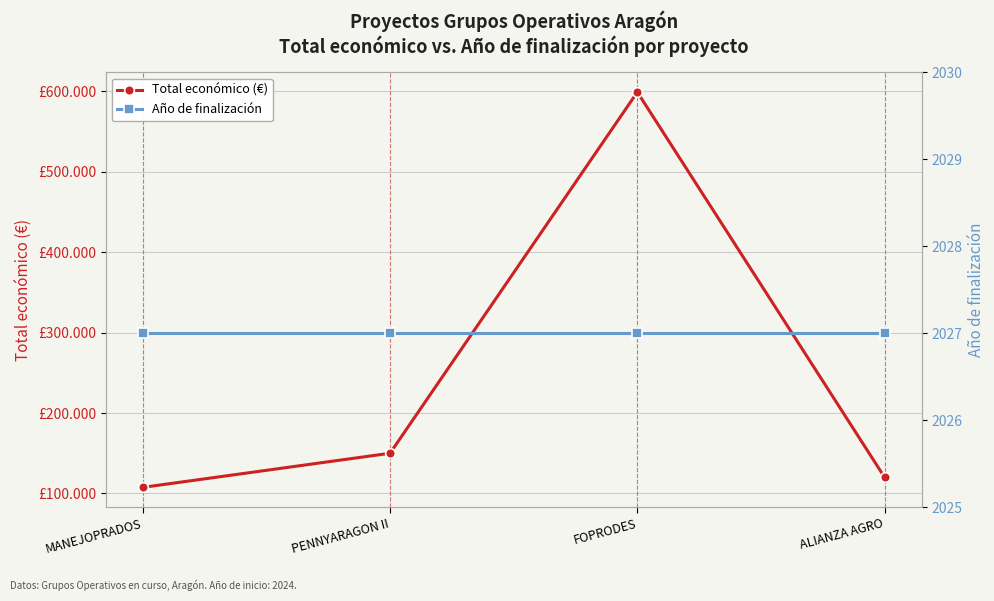

True or false: Total económico (€) has more than 1 interior local peaks.

False